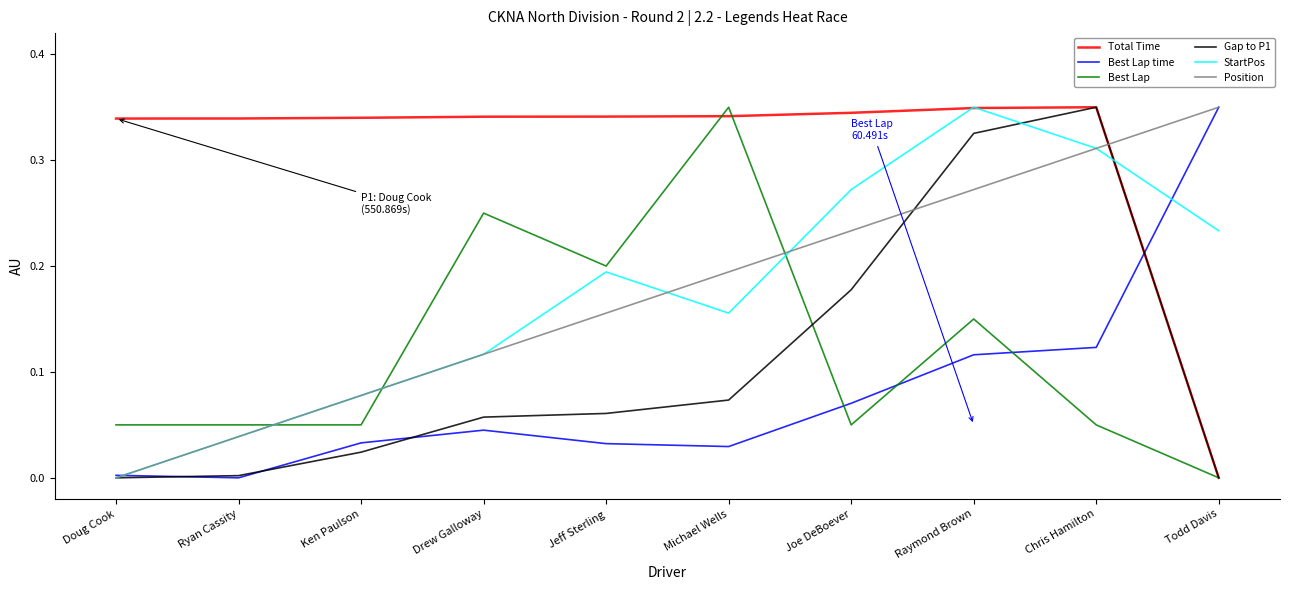

True or false: Best Lap has a value of 0.4 at Drew Galloway.

False